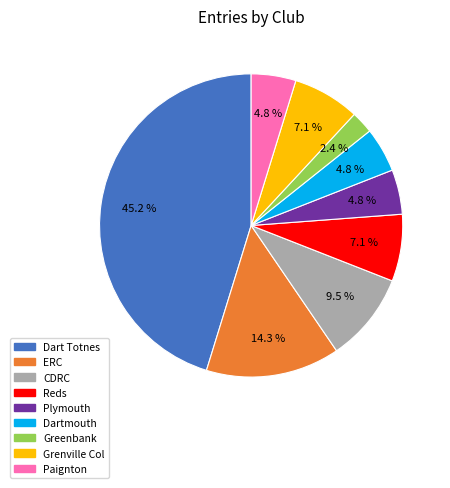

To the nearest percent, what percentage of the pie is Greenbank?

2%